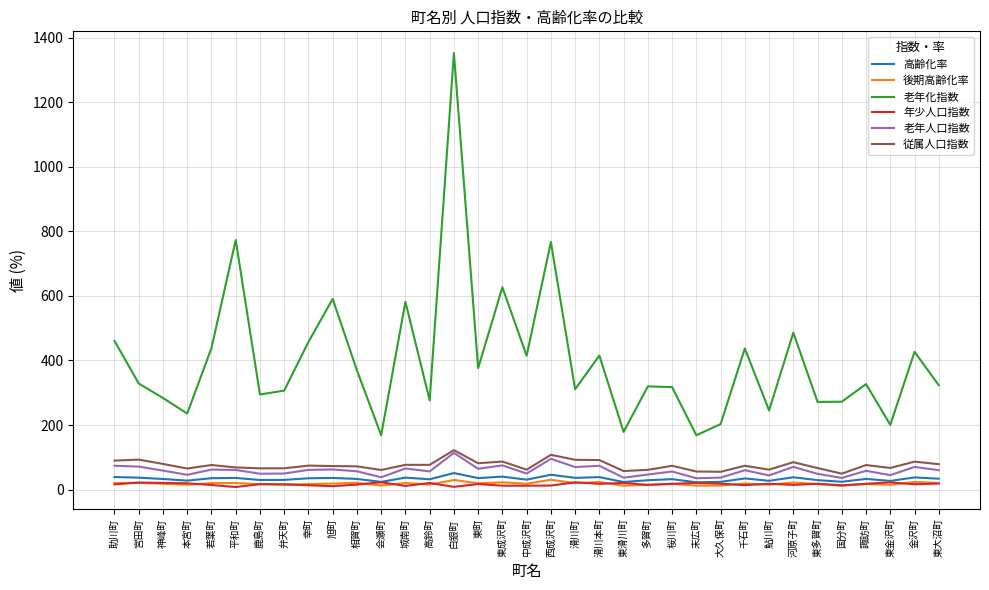

The 高齢化率 series shows 30.7 at 中成沢町. True or false?

True